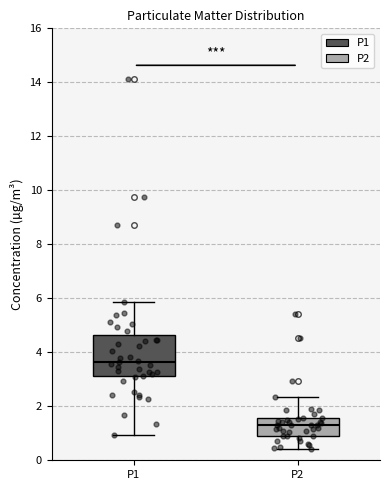

Where is the upper edge of the box for P2 on the y-axis? The values are not printed on the chart, so give them approximately, as read against the axis.

1.6